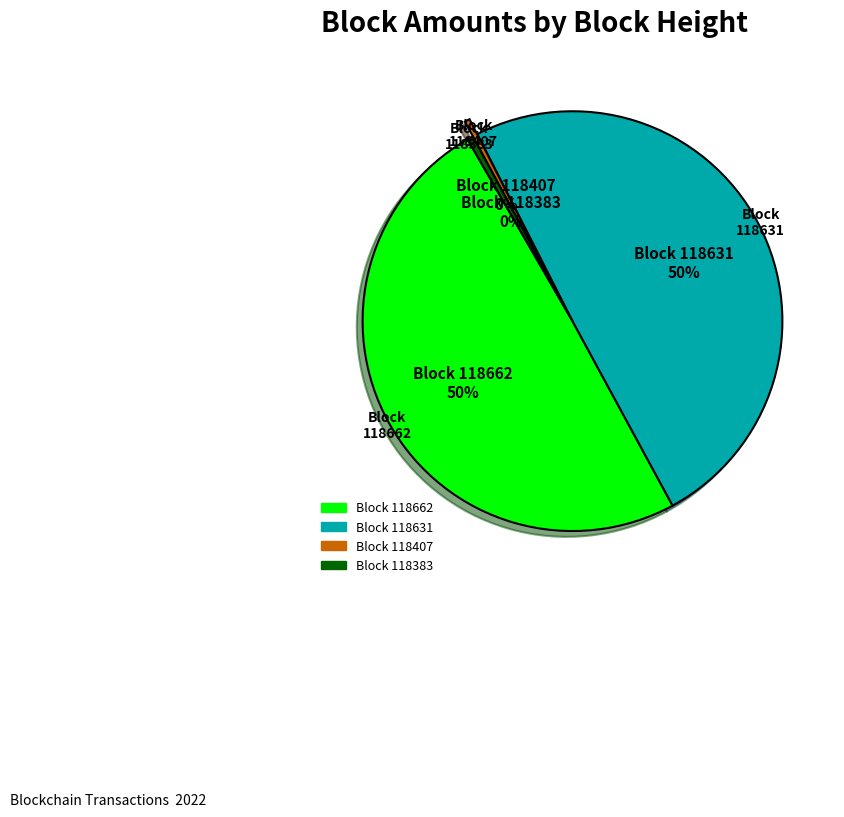

The 118407 slice represents 0% of the pie. True or false?

True